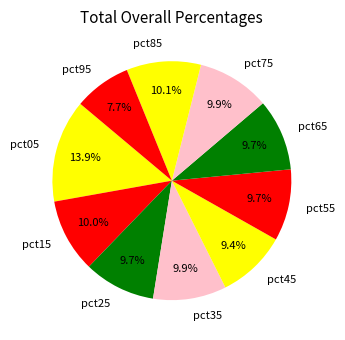

To the nearest percent, what is the difference between the pct85 and pct05 slice percentages?

4%